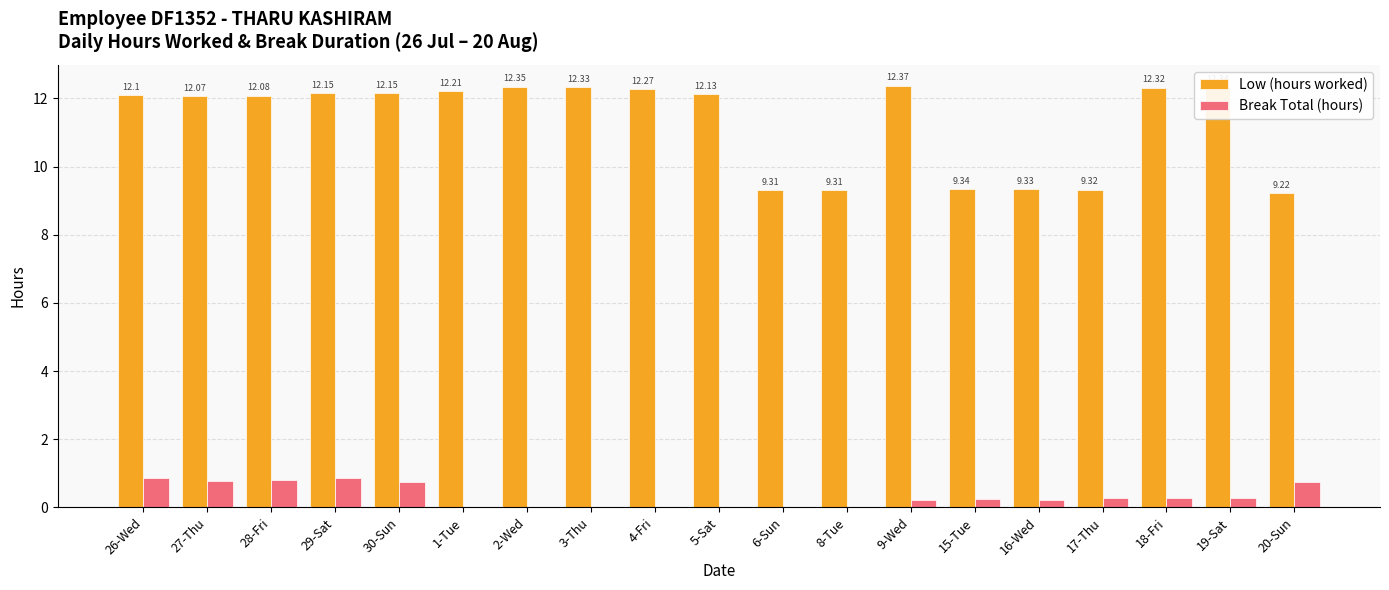

Which series has the largest total across all categories?

Low (hours worked)